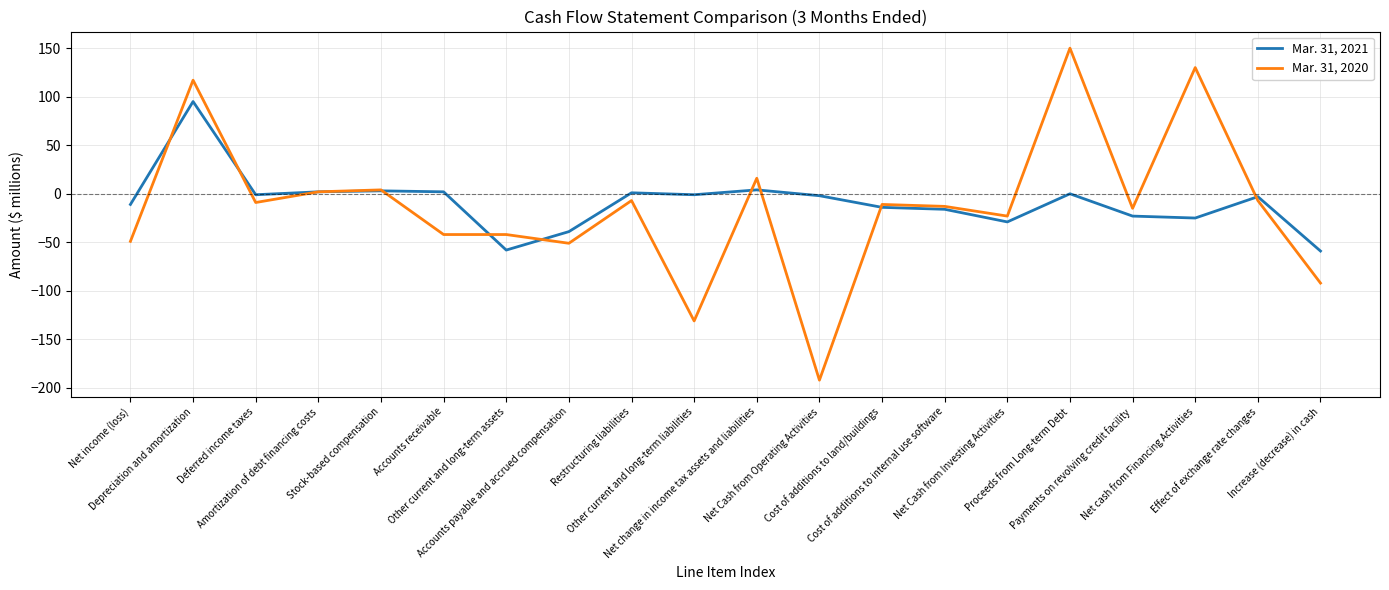

What is the greatest value displayed?

150